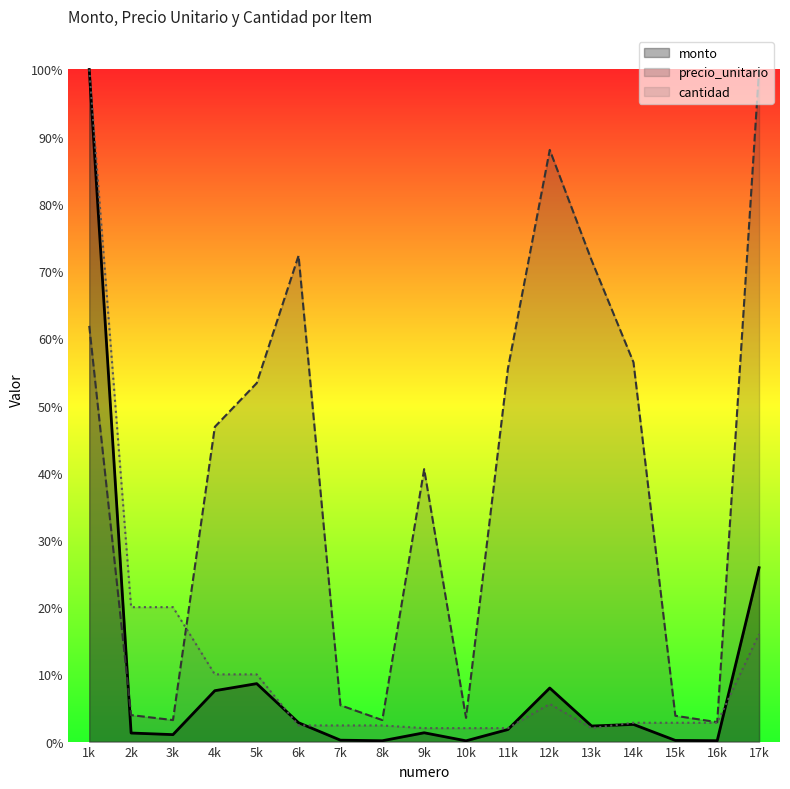

Which series ends up on top after the final intersection of precio_unitario and cantidad?

precio_unitario